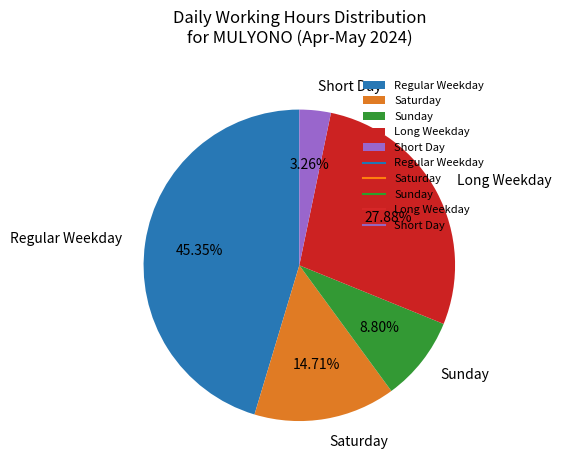

Does any single category account for the majority?

No